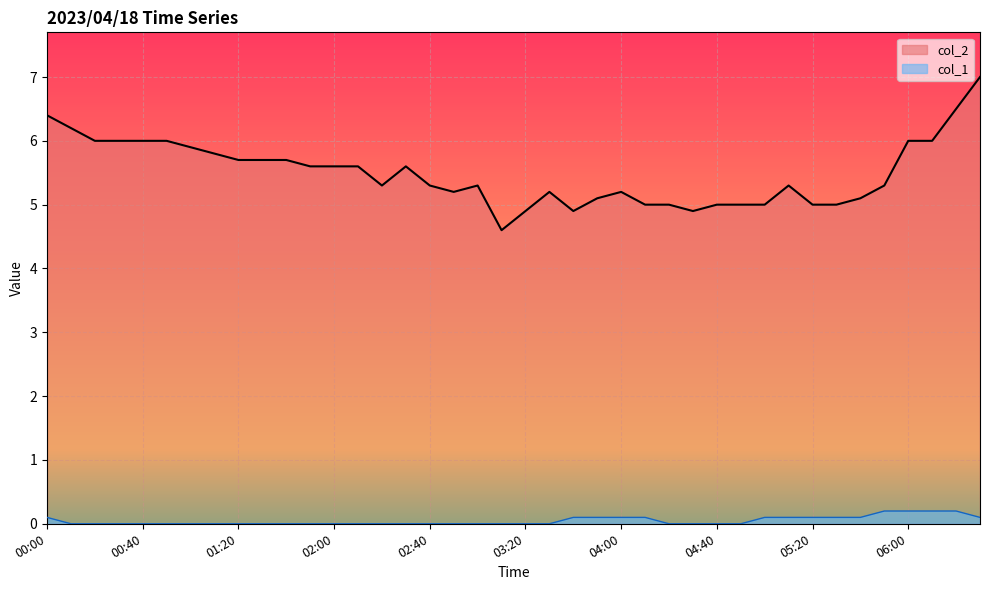

At 01:20, list the series in order from largest to smallest.

col_2, col_1